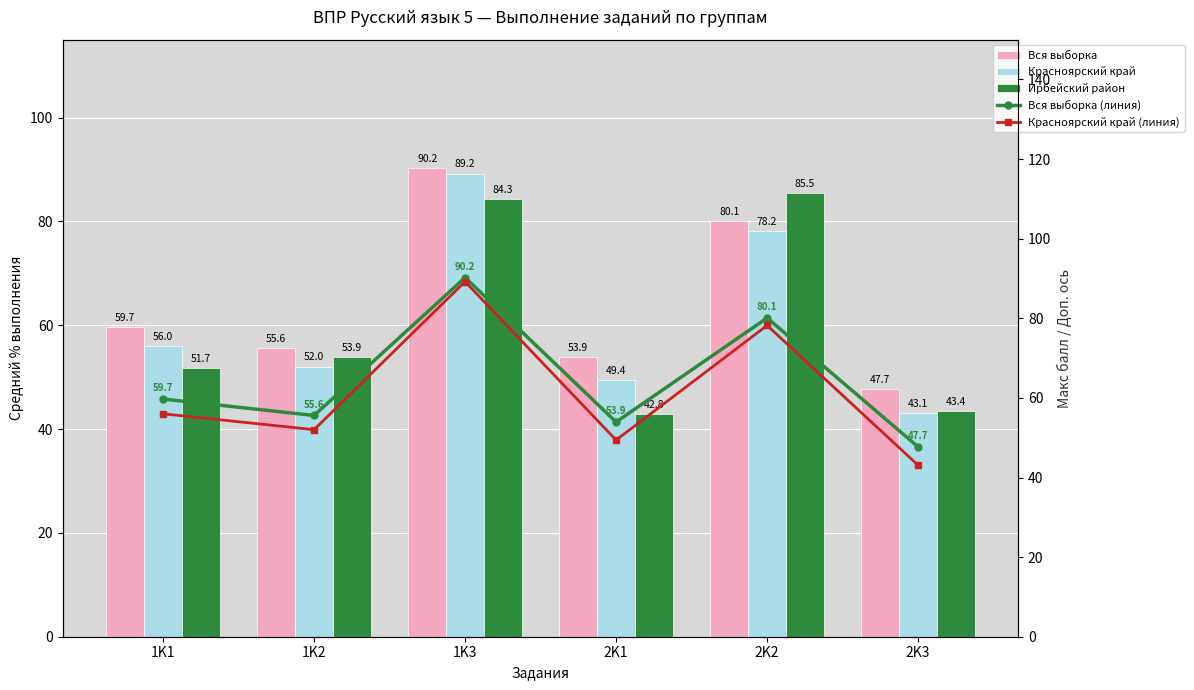

Rank the series at 1K3 from highest to lowest value.

Вся выборка, Вся выборка (линия), Красноярский край, Красноярский край (линия), Ирбейский район